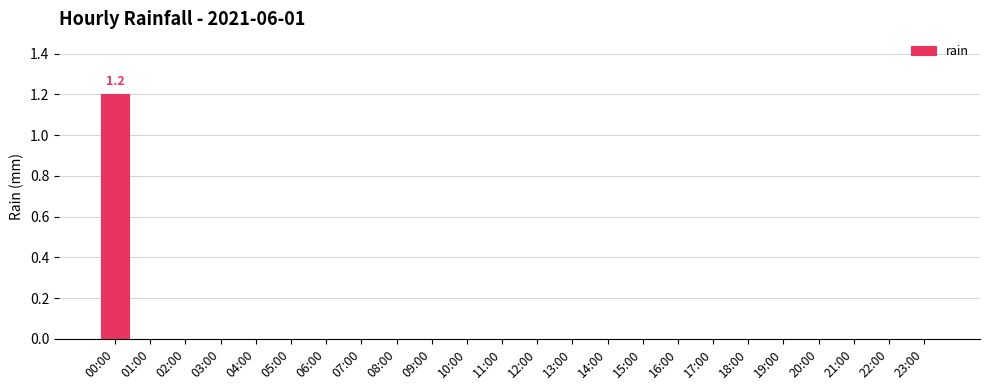

Reading left to right, list all the values displayed in this chart.

1.2	0.0	0.0	0.0	0.0	0.0	0.0	0.0	0.0	0.0	0.0	0.0	0.0	0.0	0.0	0.0	0.0	0.0	0.0	0.0	0.0	0.0	0.0	0.0